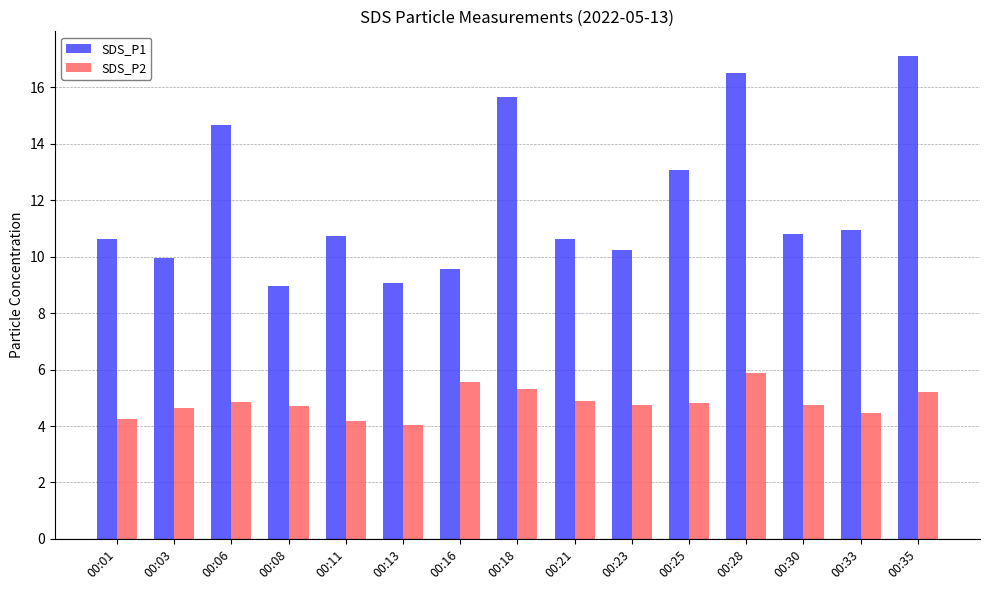

What is the total value across all series at 00:16?

15.1